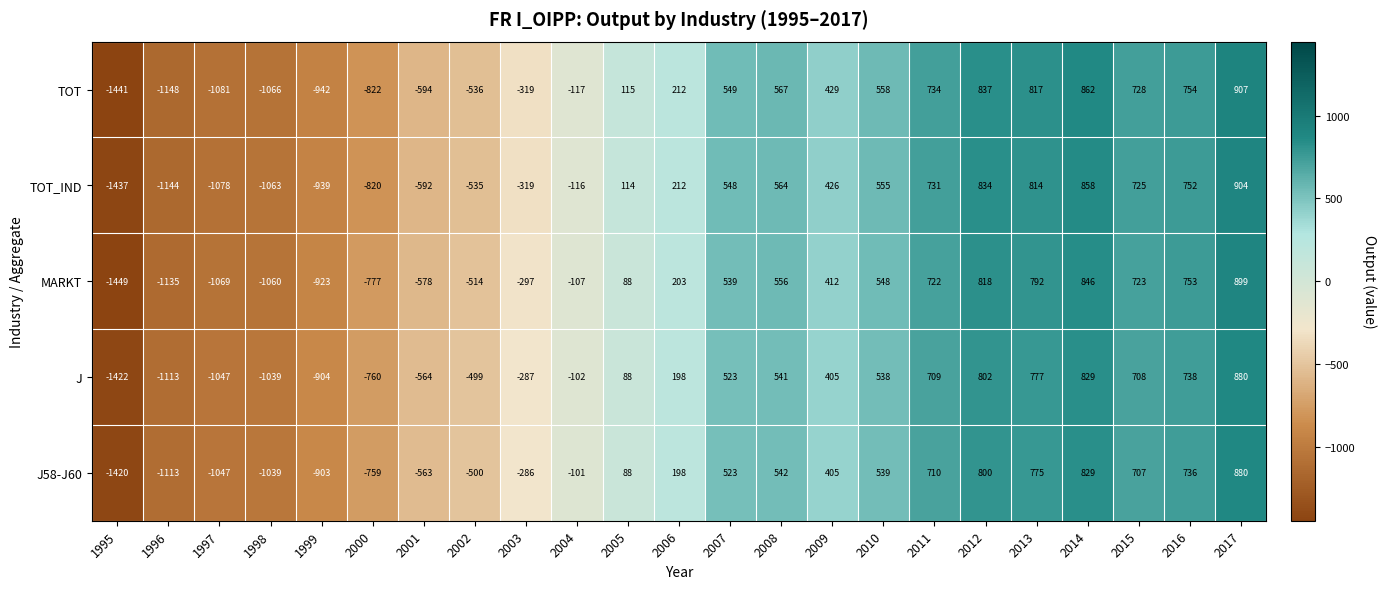

True or false: TOT_IND has a value of 355 at 2008.

False